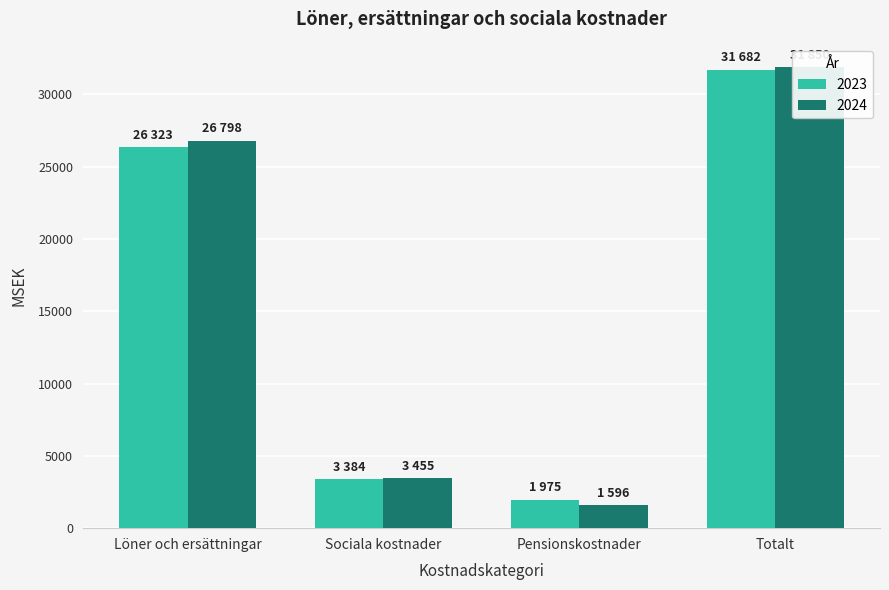

What position from the left is Pensionskostnader?

3